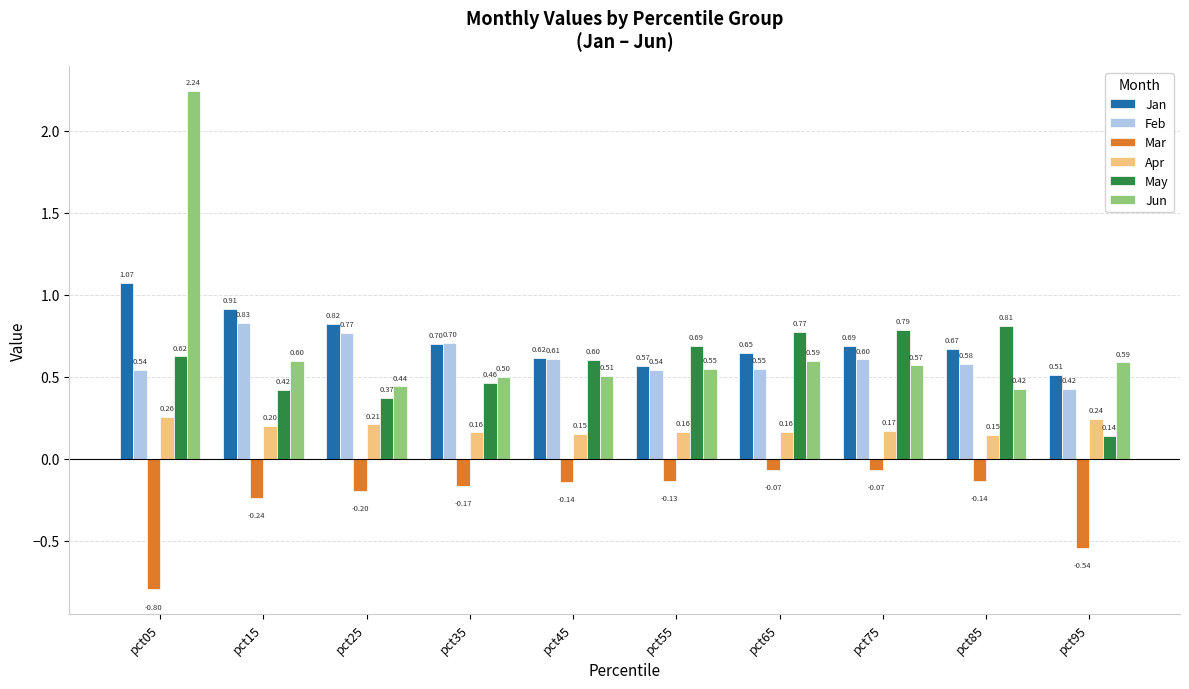

Does the chart contain any negative values?

Yes